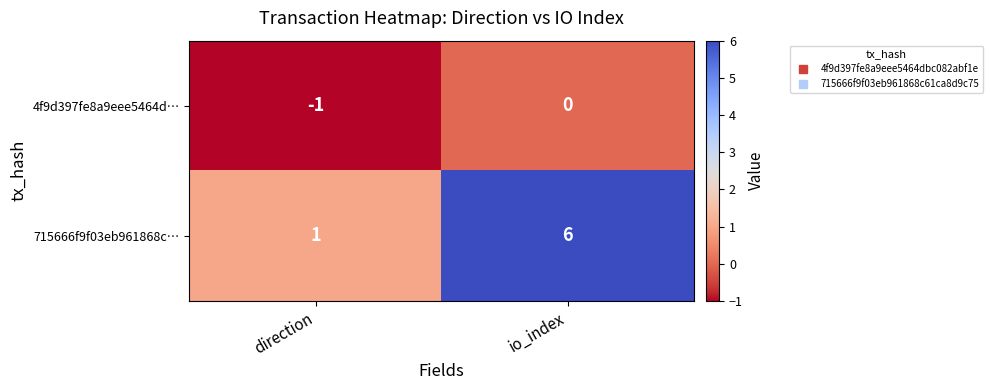

True or false: 4f9d397fe8a9eee5464d… has a value of -1 at direction.

True